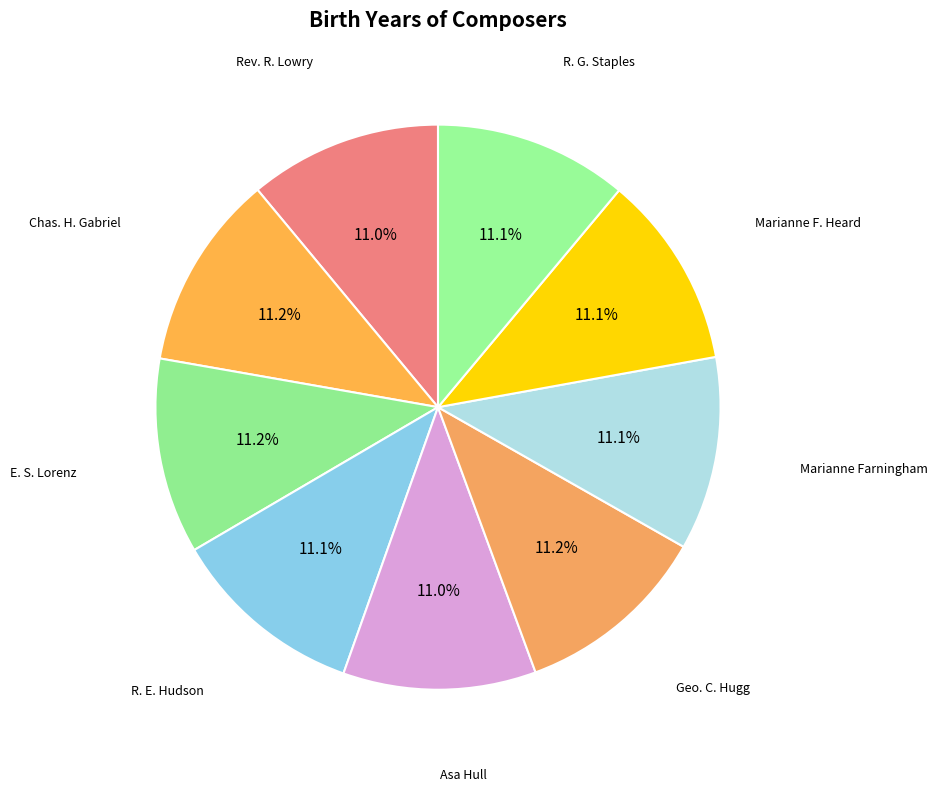

How many slices are in this pie chart?

9